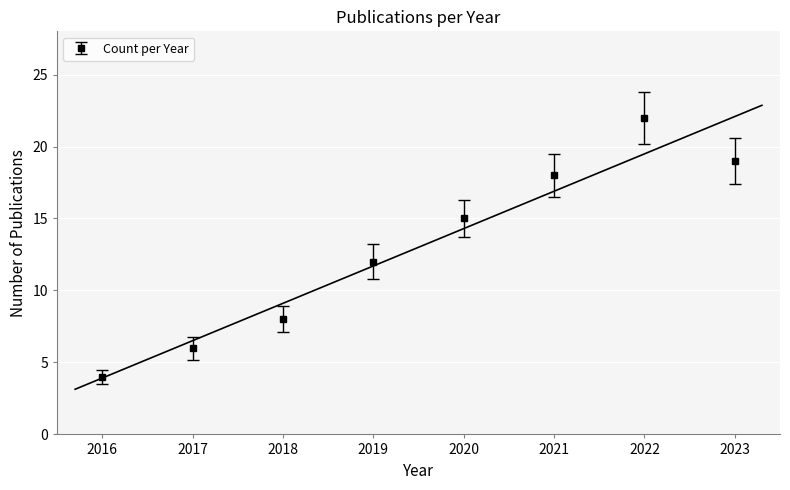

How many data points are above 15?

3